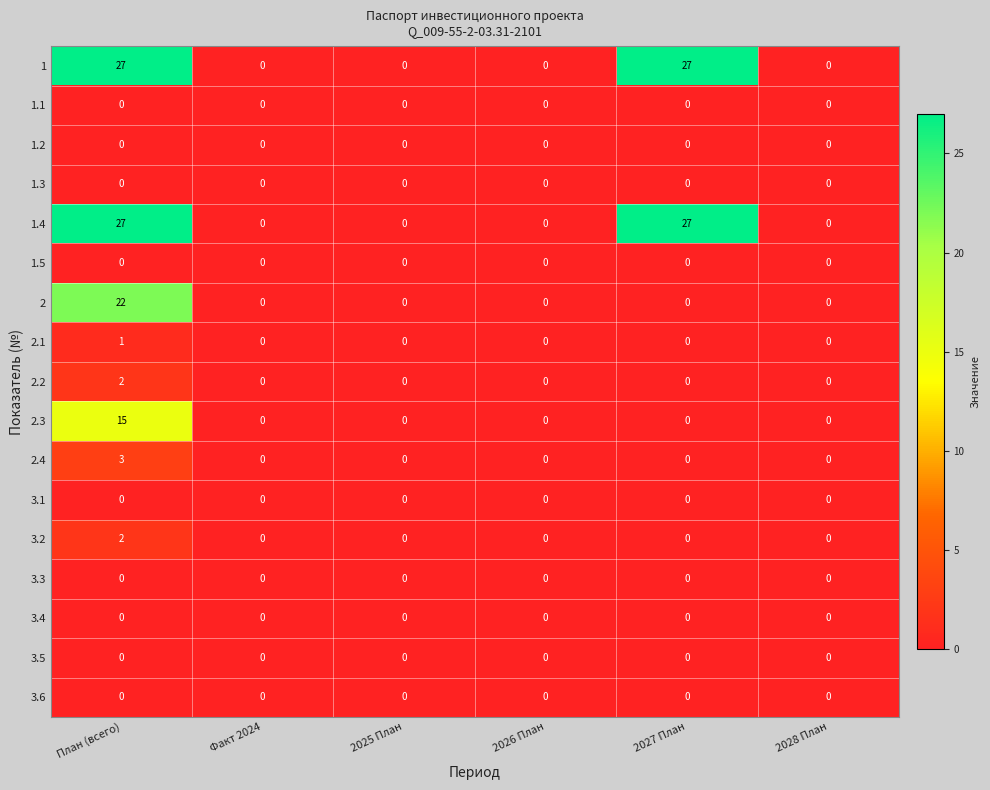

Is it true that 1.1 equals 0 at 2026 План?

True